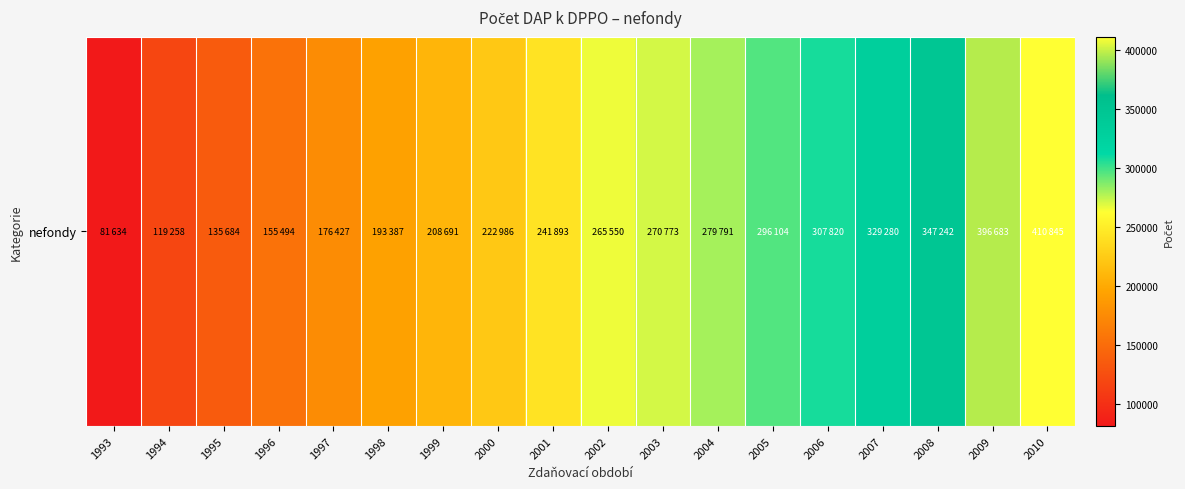

Which category has the lowest value across all series?

1993